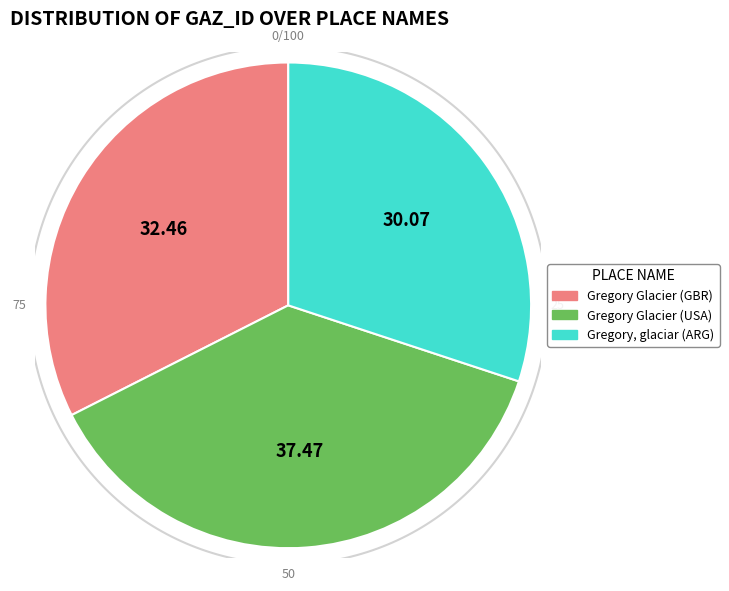

Approximately how many times larger is the value at Gregory Glacier (GBR) compared to Gregory, glaciar (ARG)?

1.1